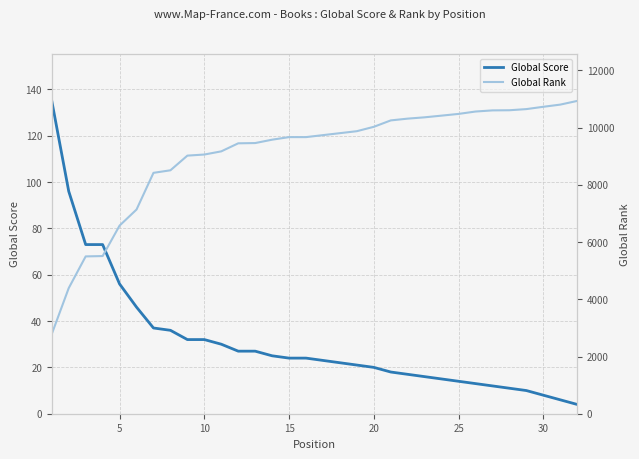

Which series has the largest total across all categories?

Global Rank